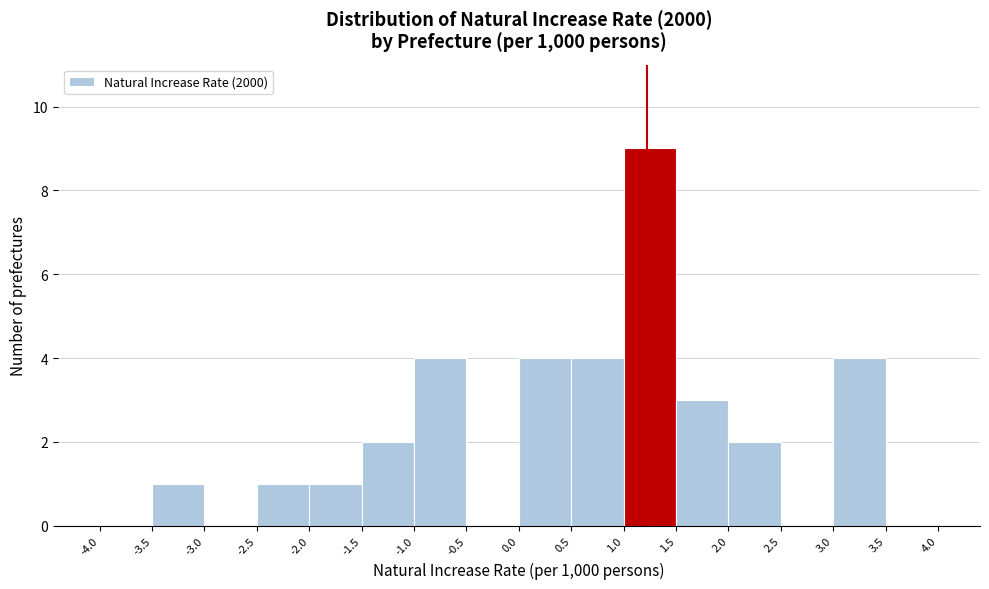

Reading left to right, list every bar in this chart as the range it spans on the x-axis followed by its height. The values are not printed on the chart, so give them approximately, as read against the axis.

-4.0 to -3.5: 0
-3.5 to -3.0: 1
-3.0 to -2.5: 0
-2.5 to -2.0: 1
-2.0 to -1.5: 1
-1.5 to -1.0: 2
-1.0 to -0.5: 4
-0.5 to 0.0: 0
0.0 to 0.5: 4
0.5 to 1.0: 4
1.0 to 1.5: 9
1.5 to 2.0: 3
2.0 to 2.5: 2
2.5 to 3.0: 0
3.0 to 3.5: 4
3.5 to 4.0: 0